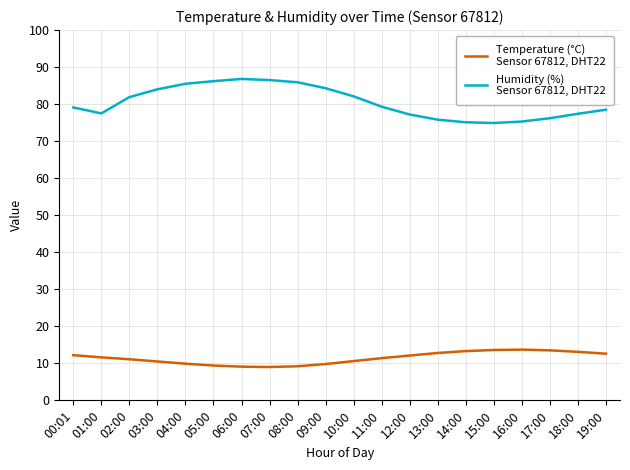

What is the maximum value shown in the chart?

86.8